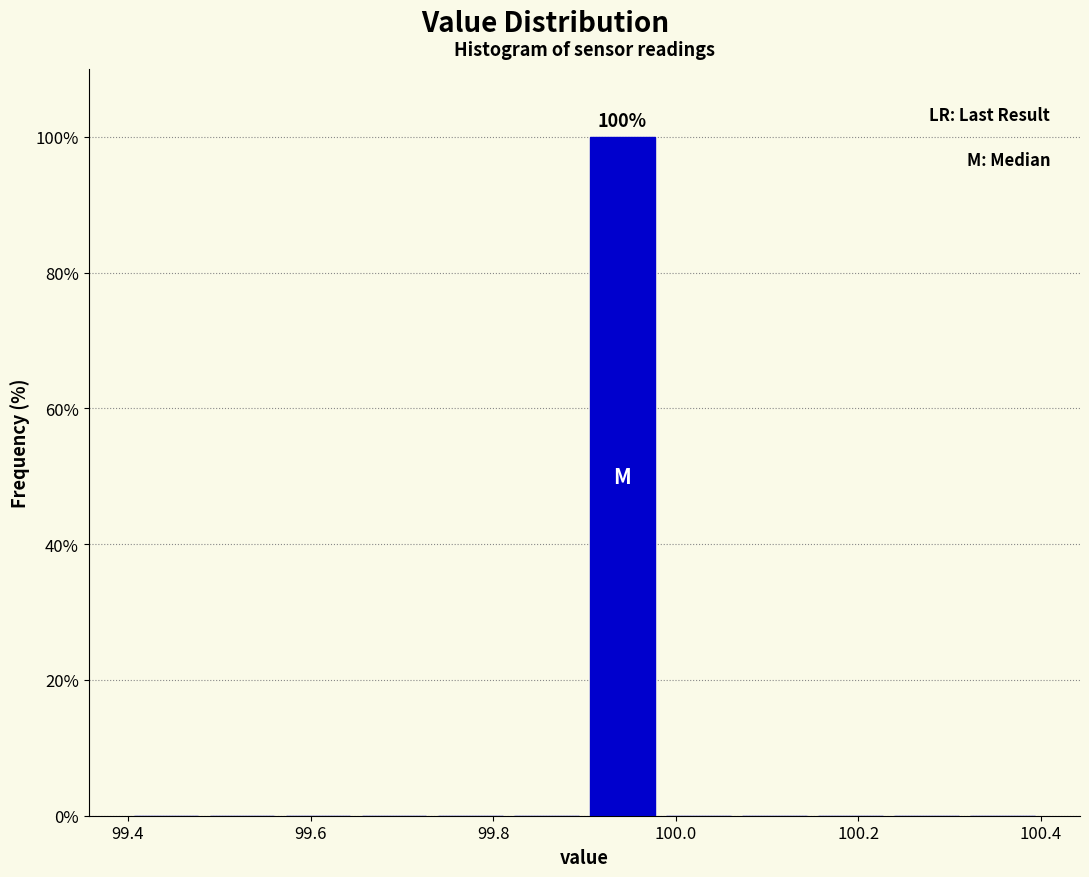

Which range on the x-axis has the tallest bar?

99.90 to 99.98